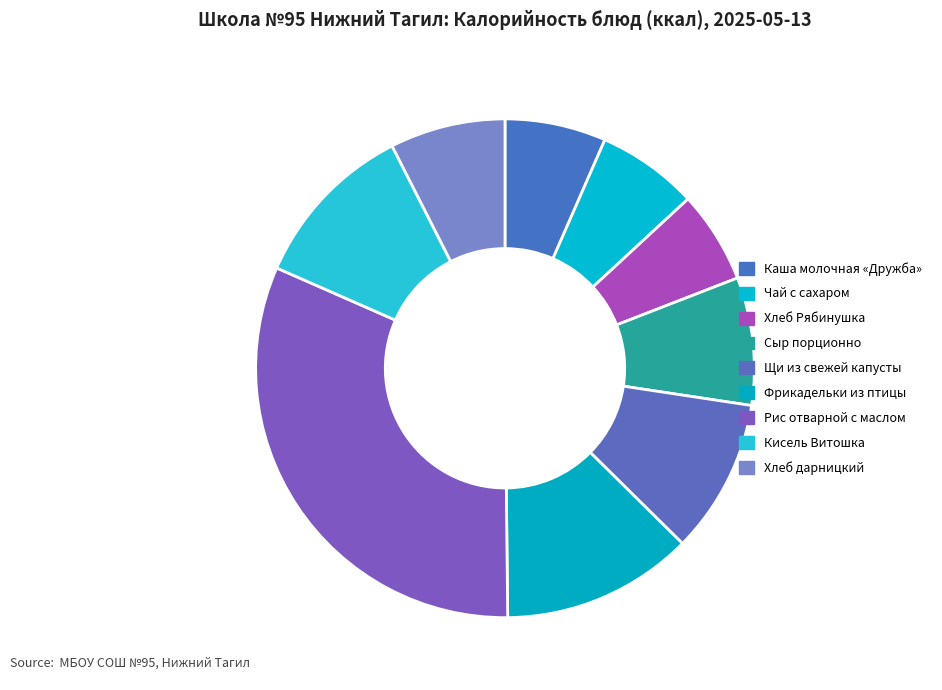

Which category has the biggest portion of the pie?

Рис отварной с маслом